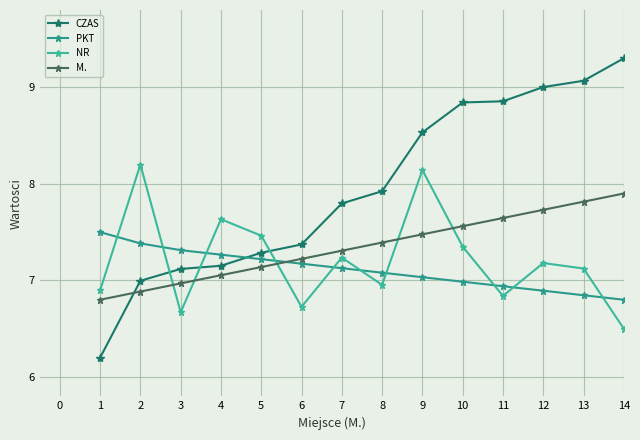

How many series are shown in this chart?

4